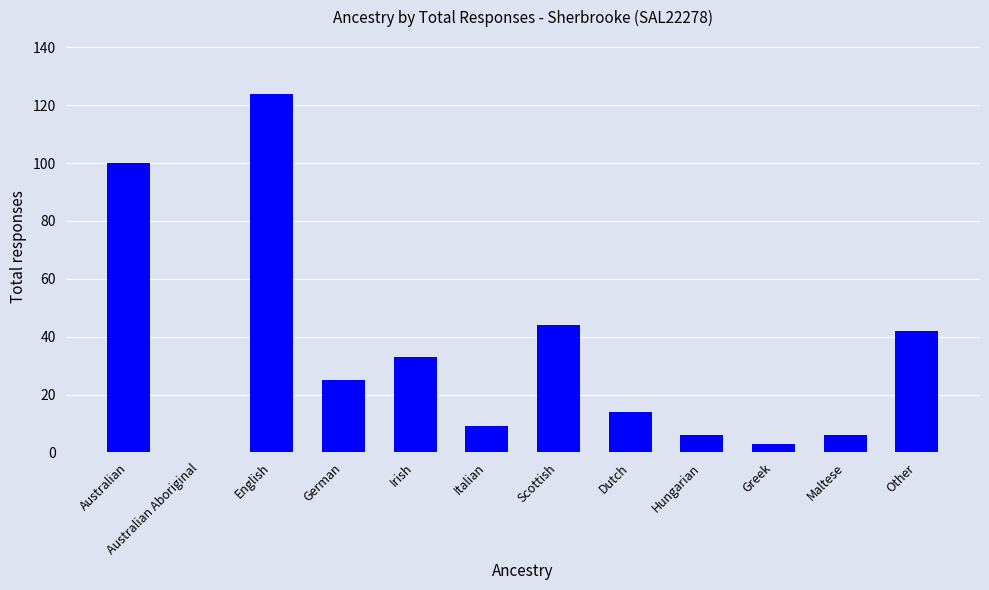

What is the maximum value shown in the chart?

124